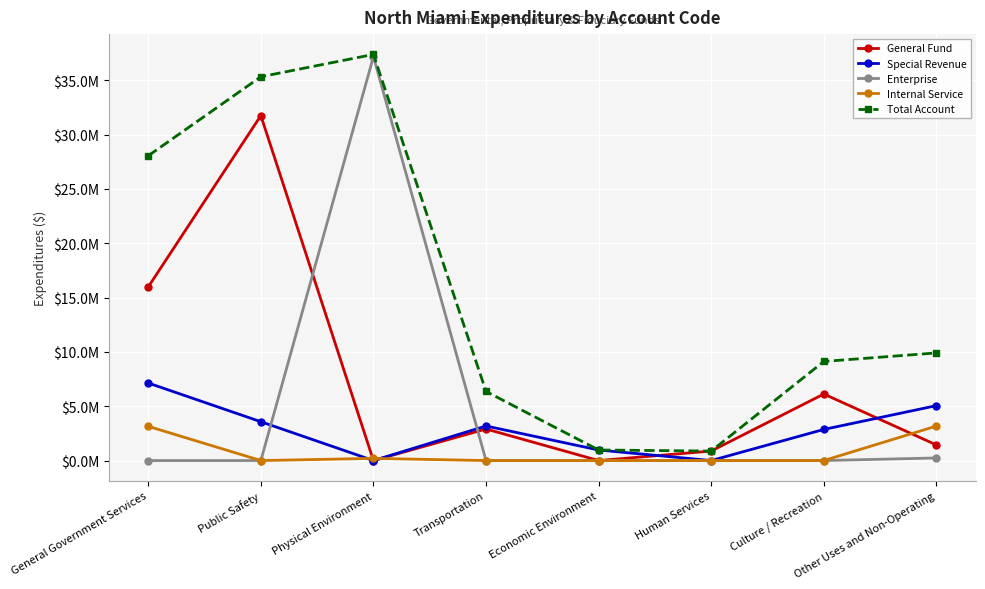

Reading left to right, transcribe all the data shown in this chart.

General Fund: 15984190	31754190	0	2906457	0	876045	6124758	1436041
Special Revenue: 7137365	3575242	10	3182726	971080	0	2865592	5056441
Enterprise: 0	0	37184018	0	0	0	0	239642
Internal Service: 3150729	0	201202	0	0	0	0	3175880
Total Account: 28057484	35329432	37385230	6359898	971080	876045	9122537	9908004